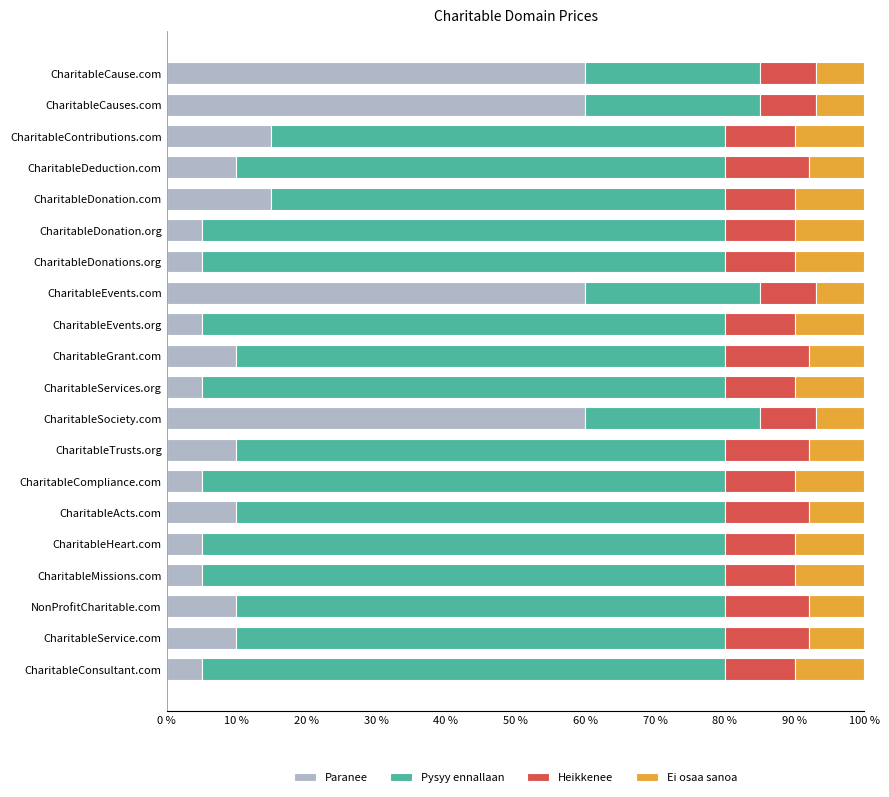

What is the highest value of the Paranee series?

60